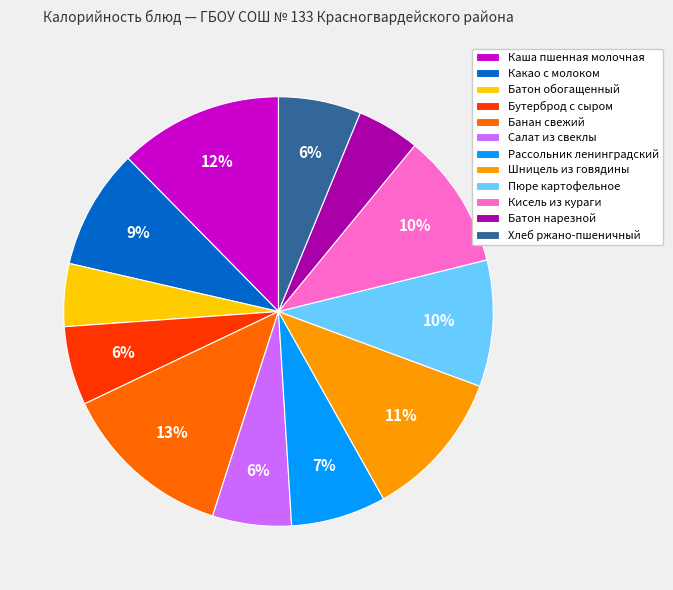

To the nearest percent, what is the difference between the largest and smallest slice percentages?

8%